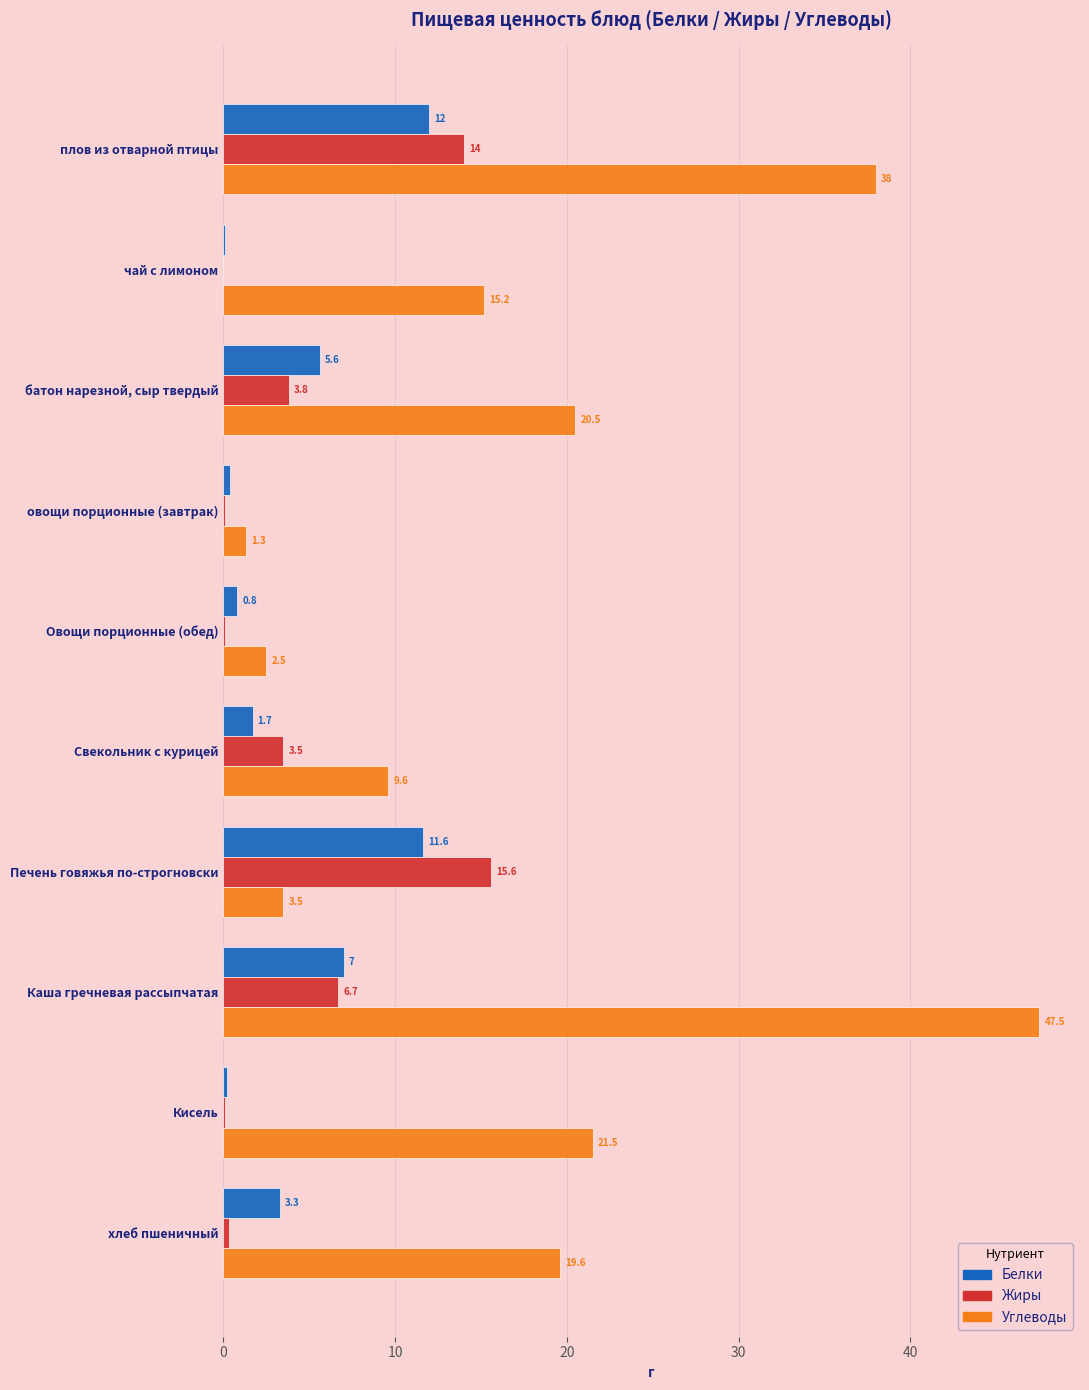

What are all the series names shown in the legend?

Белки, Жиры, Углеводы